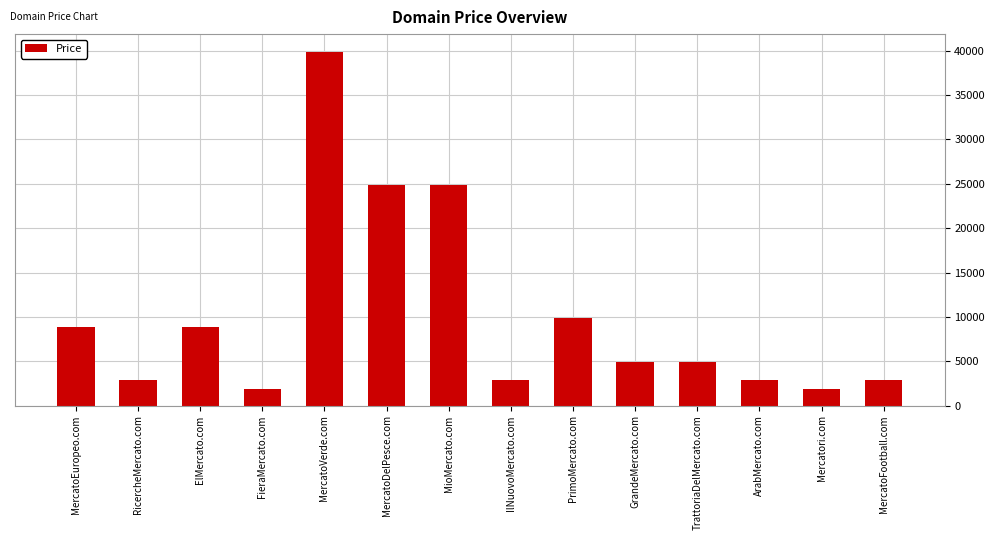

What is the change in value from MercatoDelPesce.com to GrandeMercato.com?

-20000